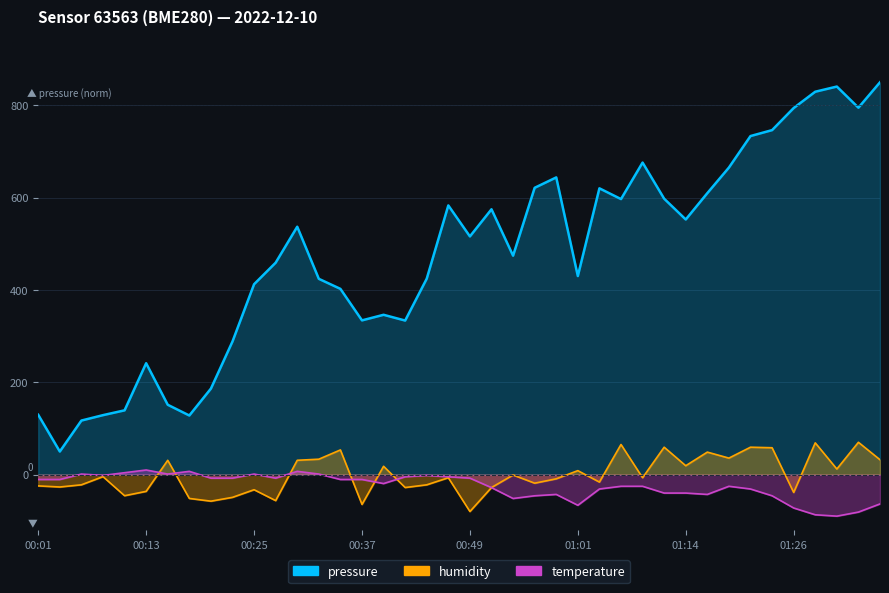

True or false: temperature has more than 1 interior local peaks.

True